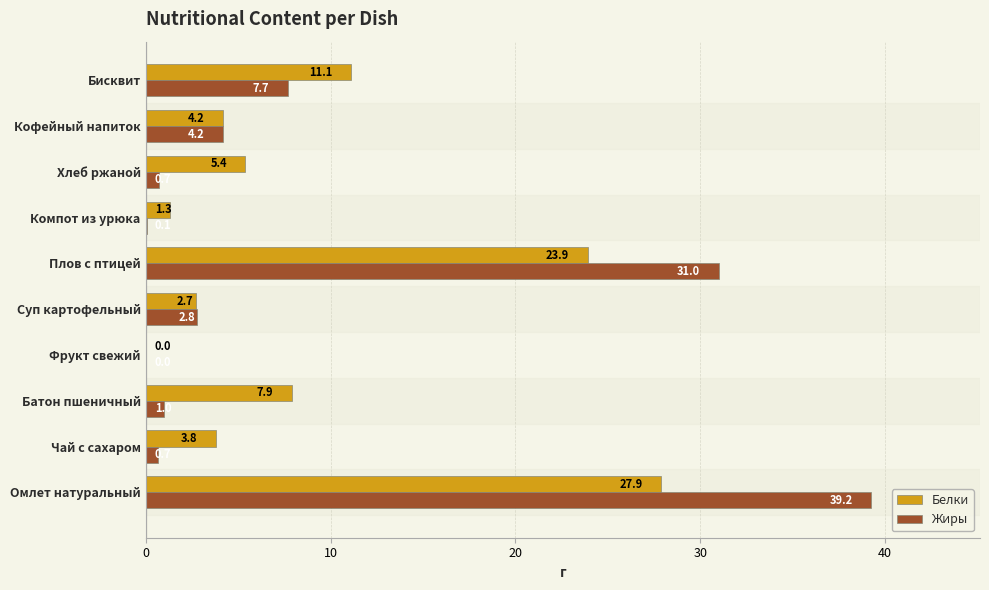

Which series has the largest total across all categories?

Белки